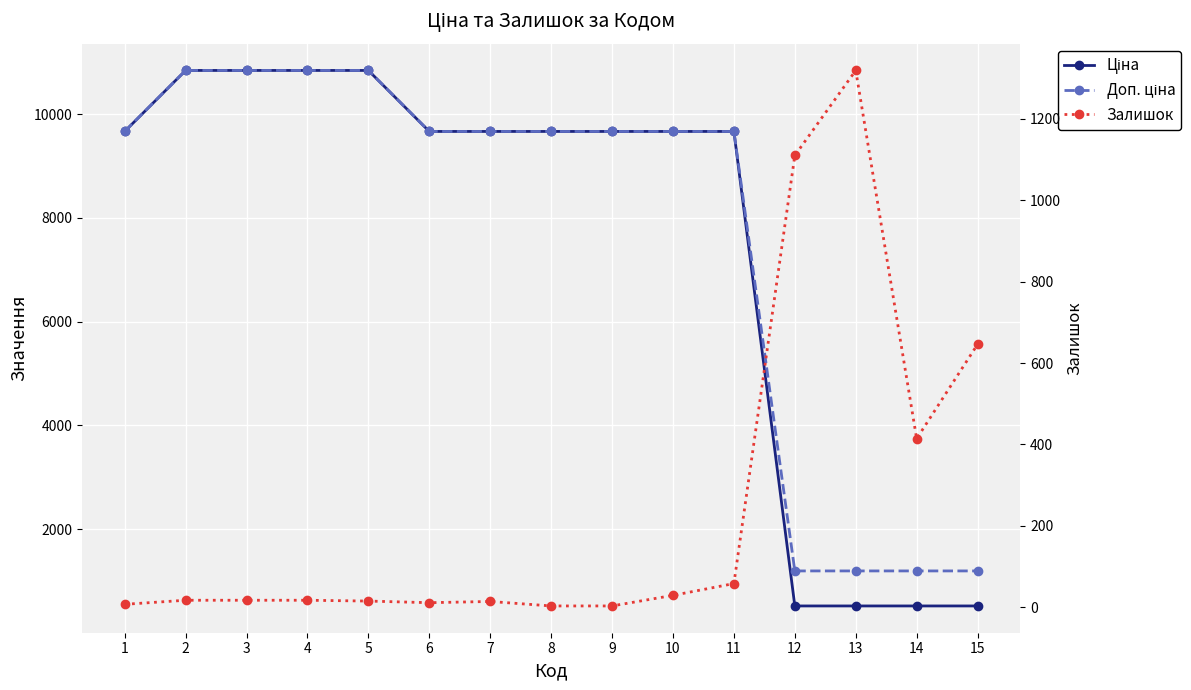

What is the minimum value shown in the chart?

3.0